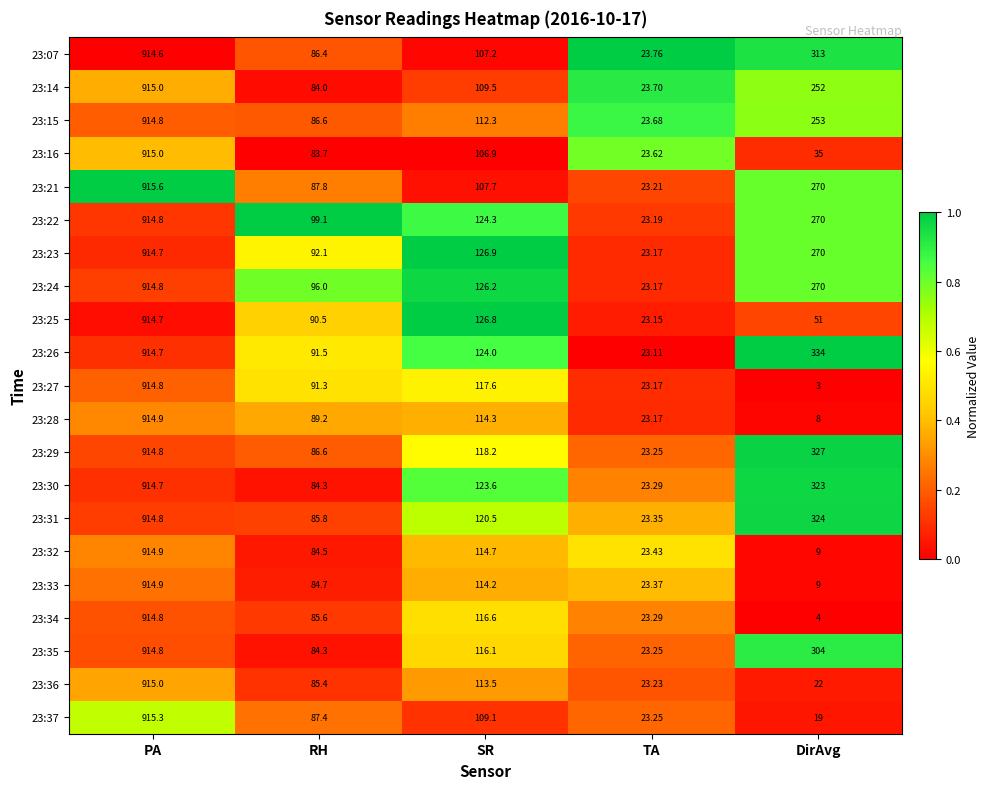

List the labels in order of 23:29 value, smallest first.

TA, RH, SR, DirAvg, PA